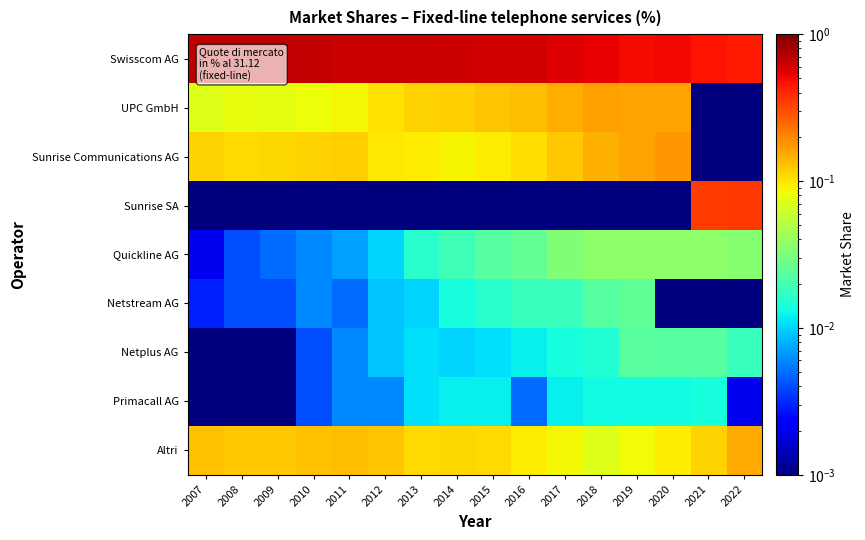

At how many categories does at least one series exceed 0?

16